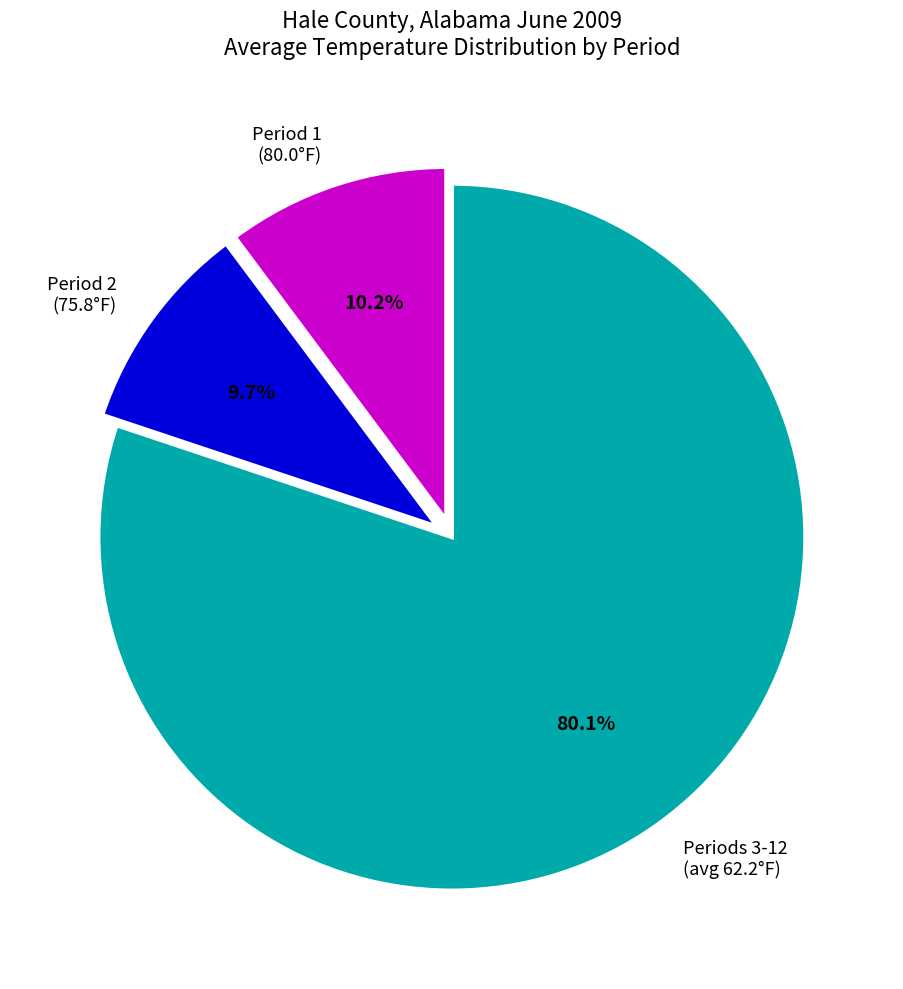

Approximately how many times larger is the value at Periods 3-12 (avg 62.2°F) compared to Period 1 (80.0°F)?

7.9